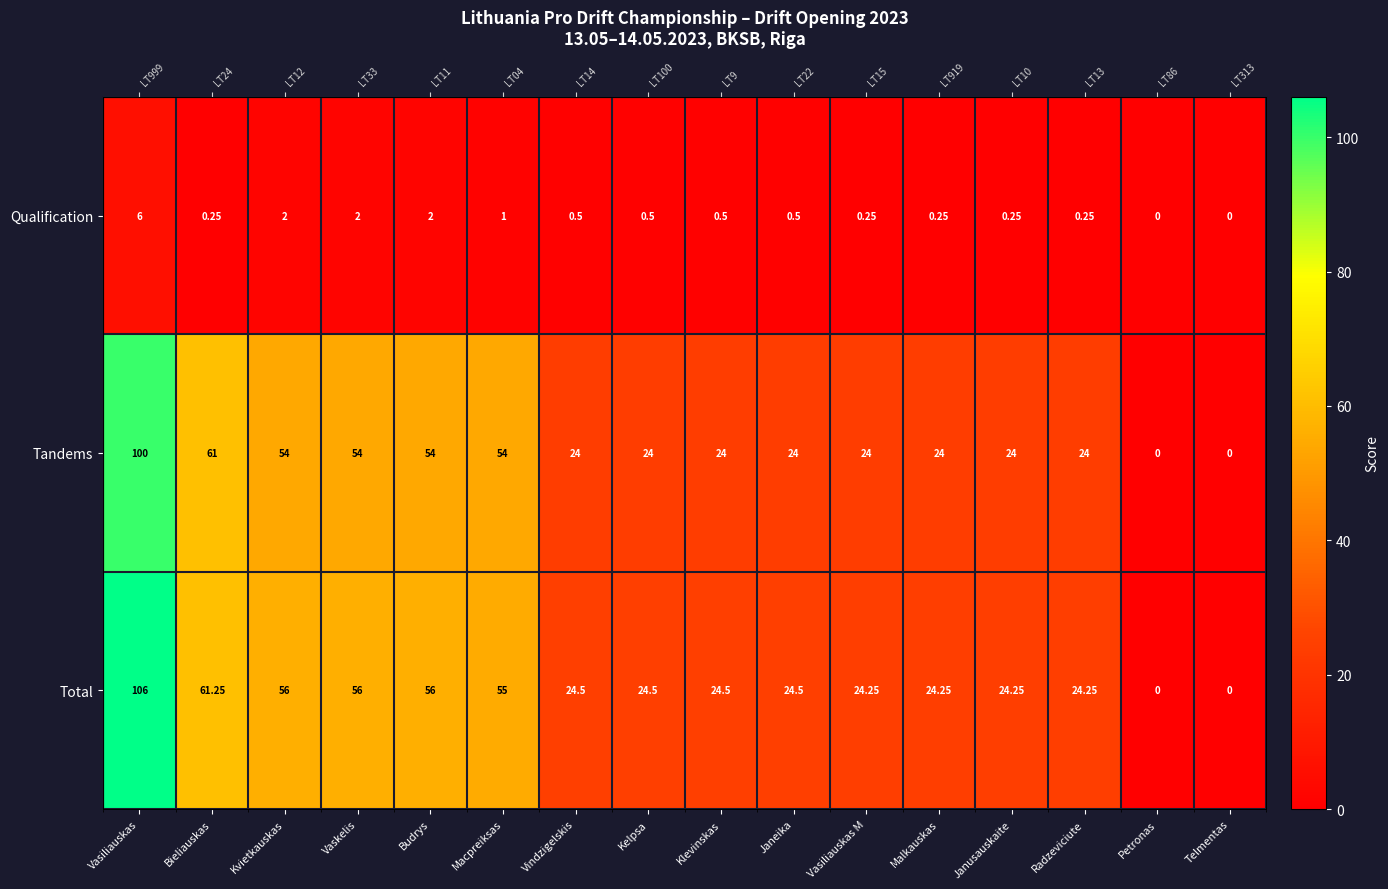

What is the difference between the maximum and minimum values in the Qualification series?

6.0